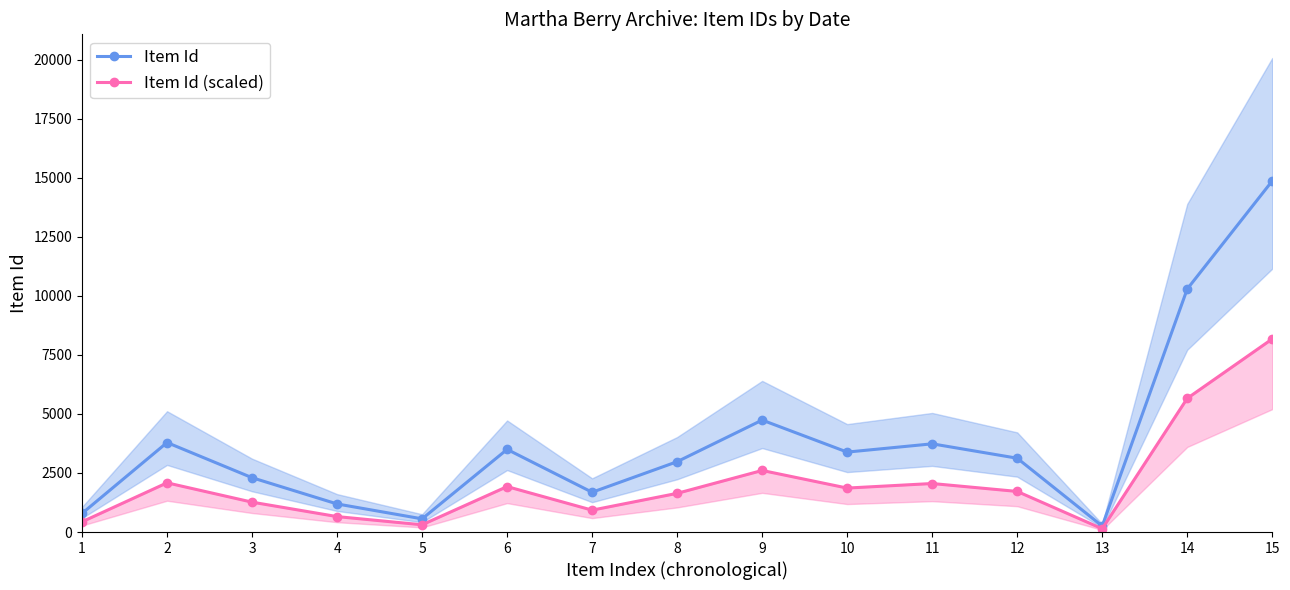

The value of Item Id at 11 is 5790.4. True or false?

False